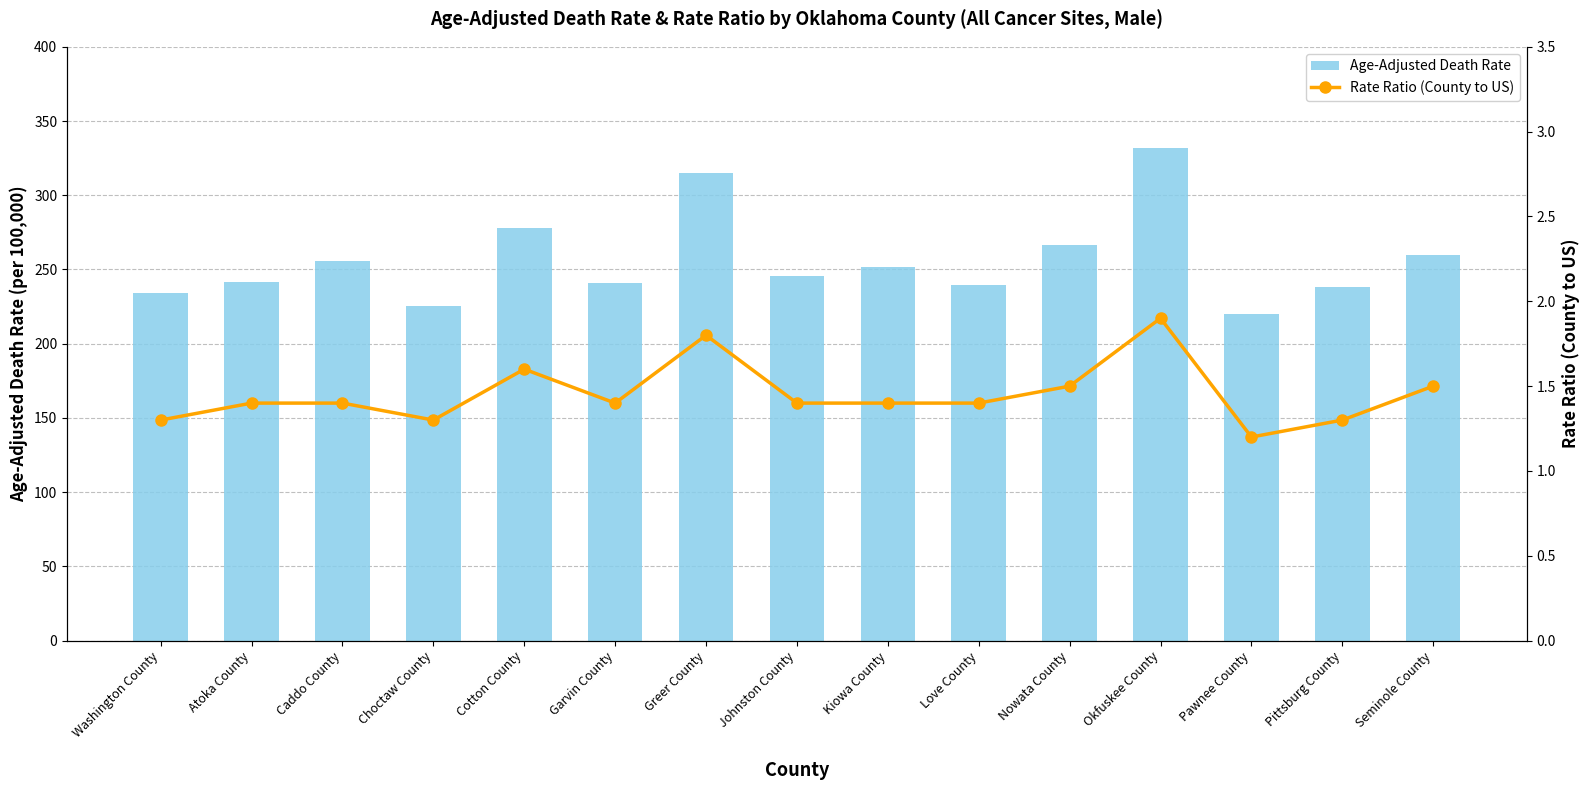

What is the greatest value displayed?

331.7